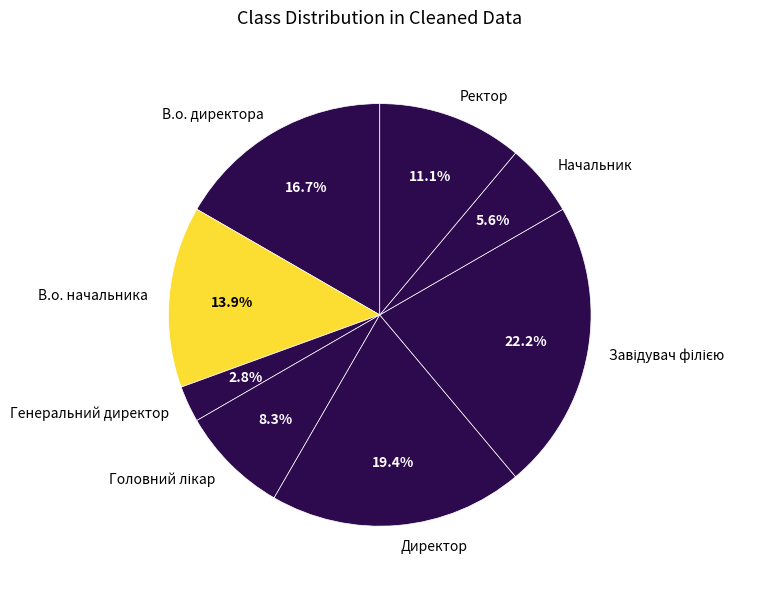

Which slice is the smallest?

Генеральний директор